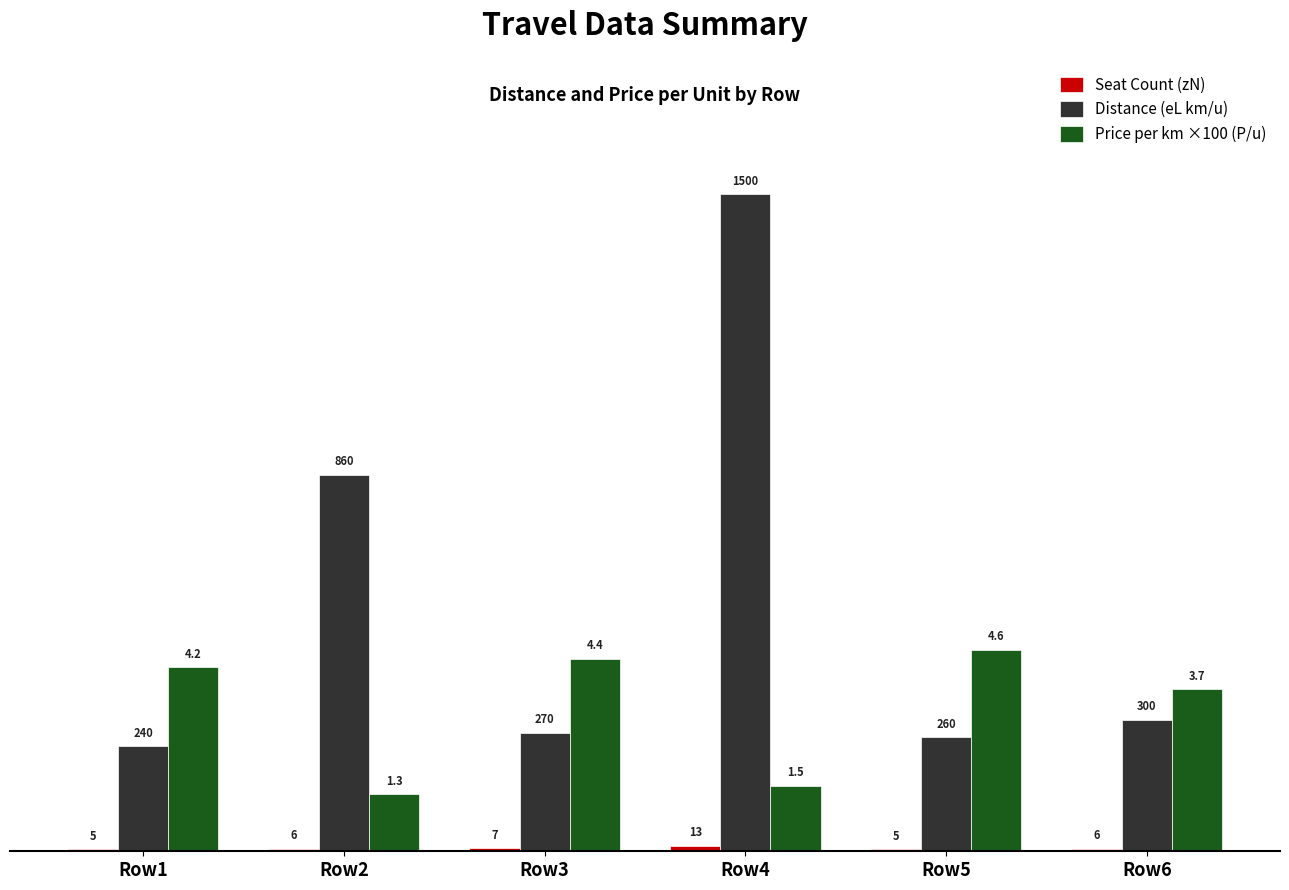

How many distinct data groups are displayed?

3